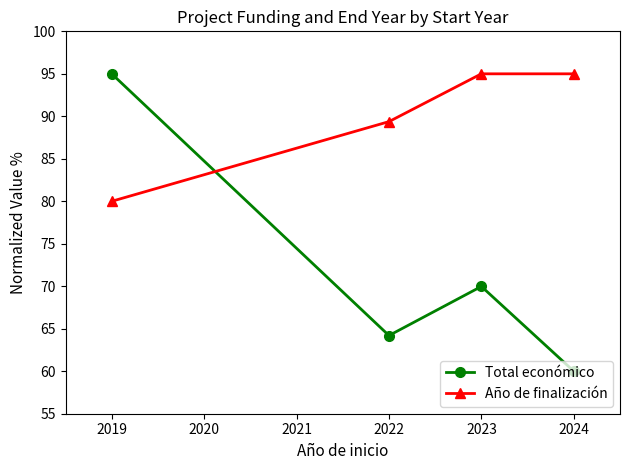

What is the value of the Total económico point at the 1st from the left?

95.0